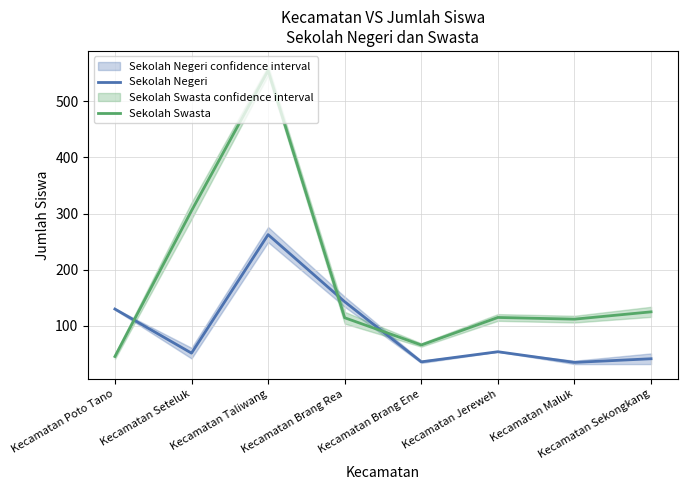

Read the Sekolah Swasta value at Kecamatan Jereweh.

115.0